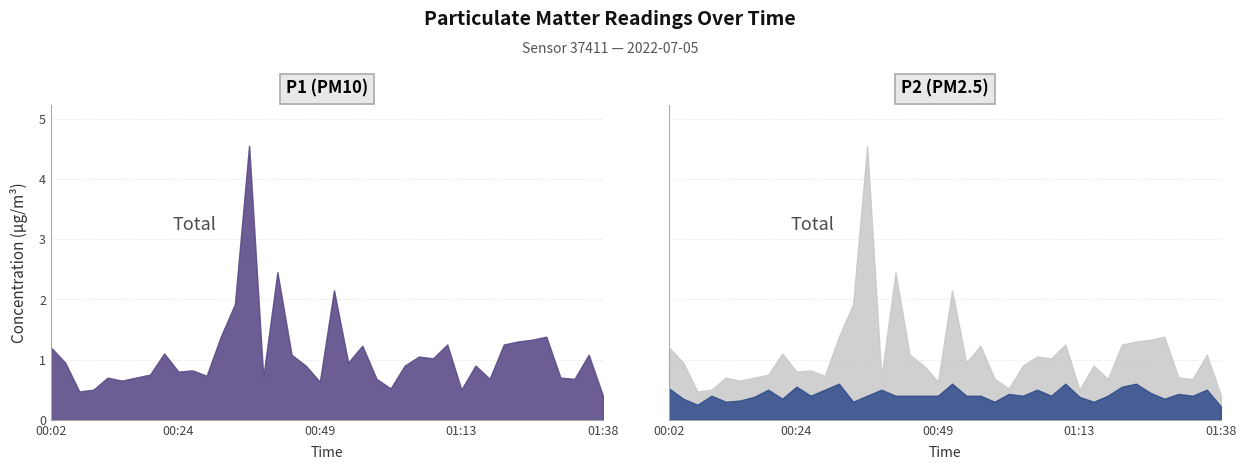

Which has a higher value, 00:24 or 01:16?

01:16